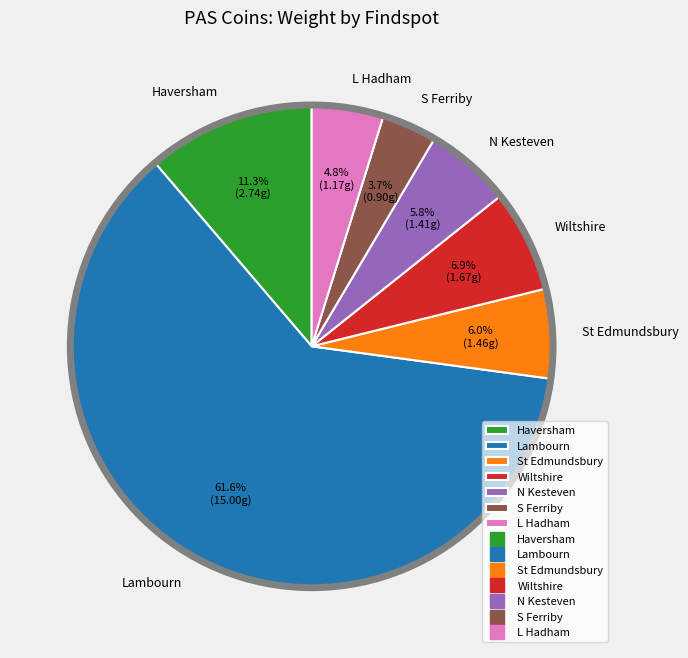

Combined, do L Hadham and S Ferriby account for over 50%?

No